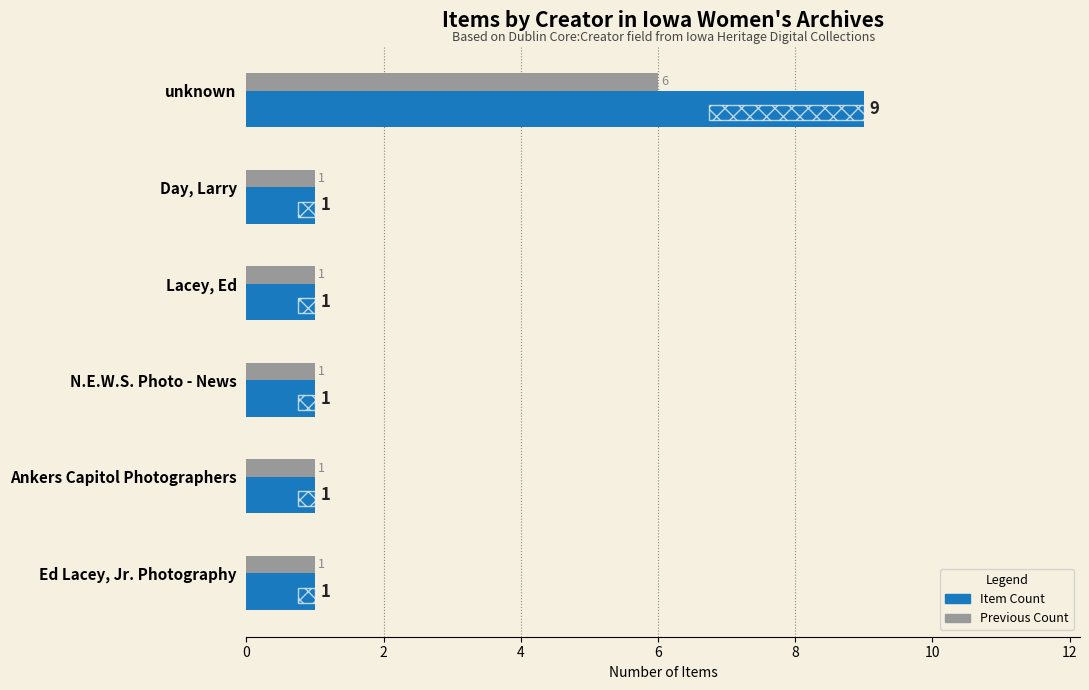

How many Item Count values are between 1 and 2?

5